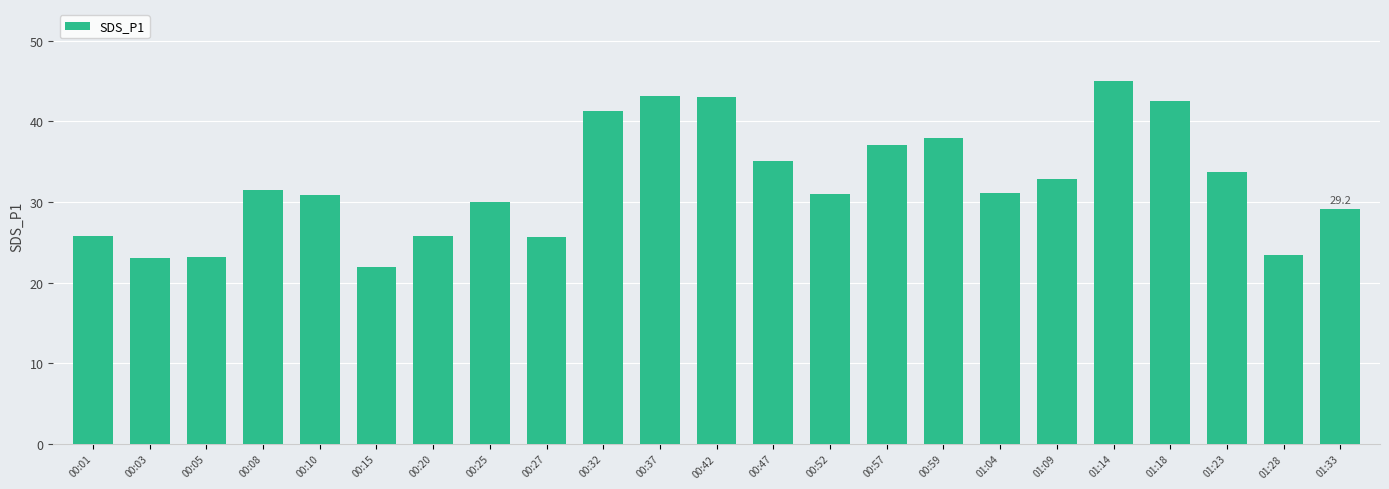

Are the bars grouped side by side (vs. stacked)?

No